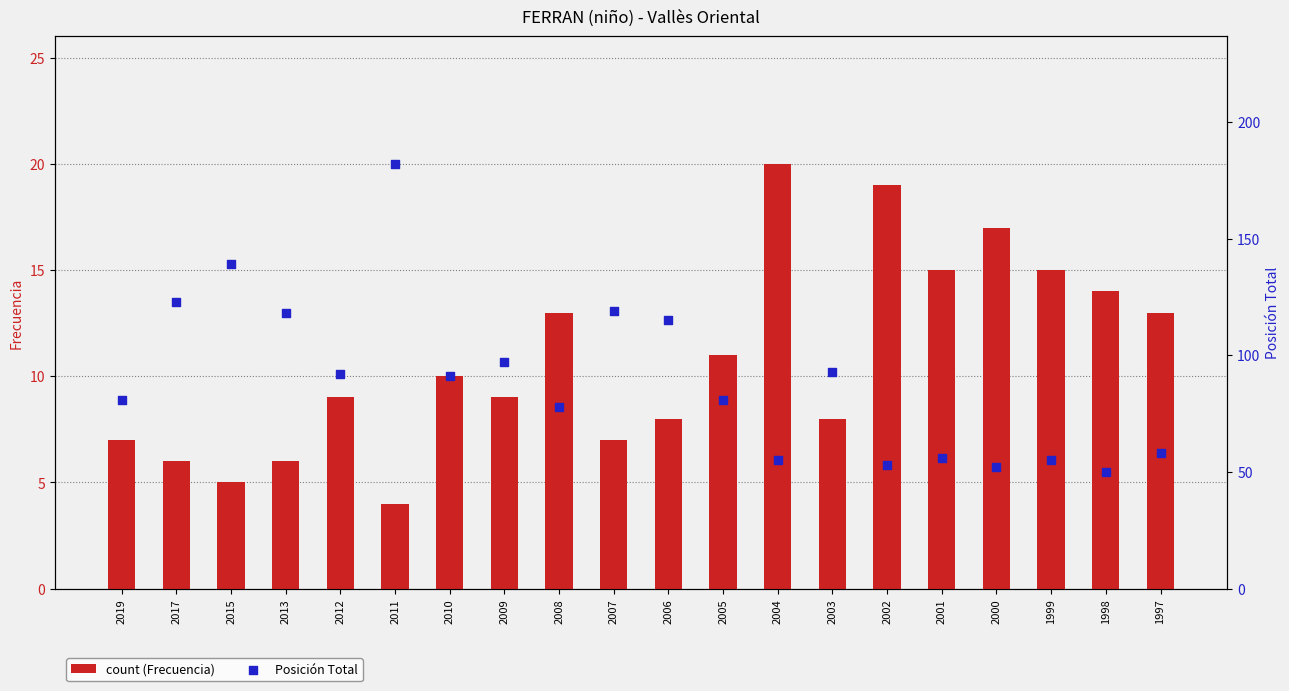

What is the total value across all series at 2003?

101